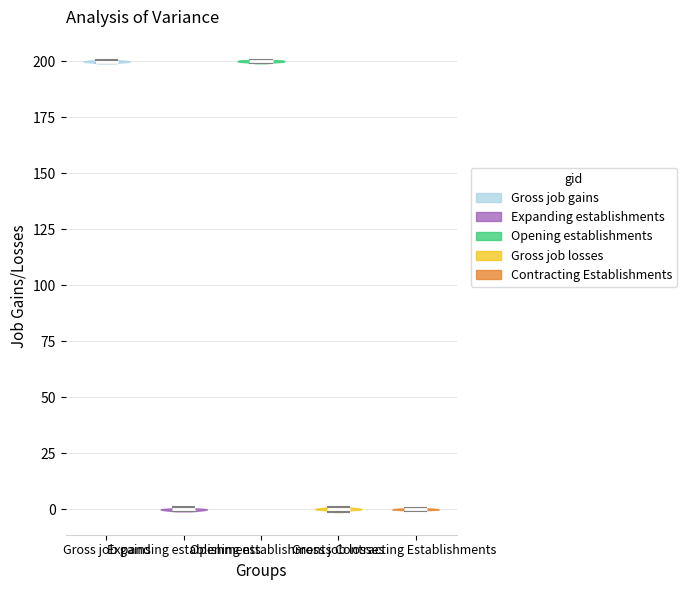

Reading left to right, read every violin against the y-axis: where its median line is, and the lowest and highest points it reaches. The values are not printed on the chart, so give them approximately, as read against the axis.

Gross job gains: median line 200, lowest point 200, highest point 200
Expanding establishments: median line 0, lowest point 0, highest point 0
Opening establishments: median line 200, lowest point 200, highest point 200
Gross job losses: median line 0, lowest point 0, highest point 0
Contracting Establishments: median line 0, lowest point 0, highest point 0